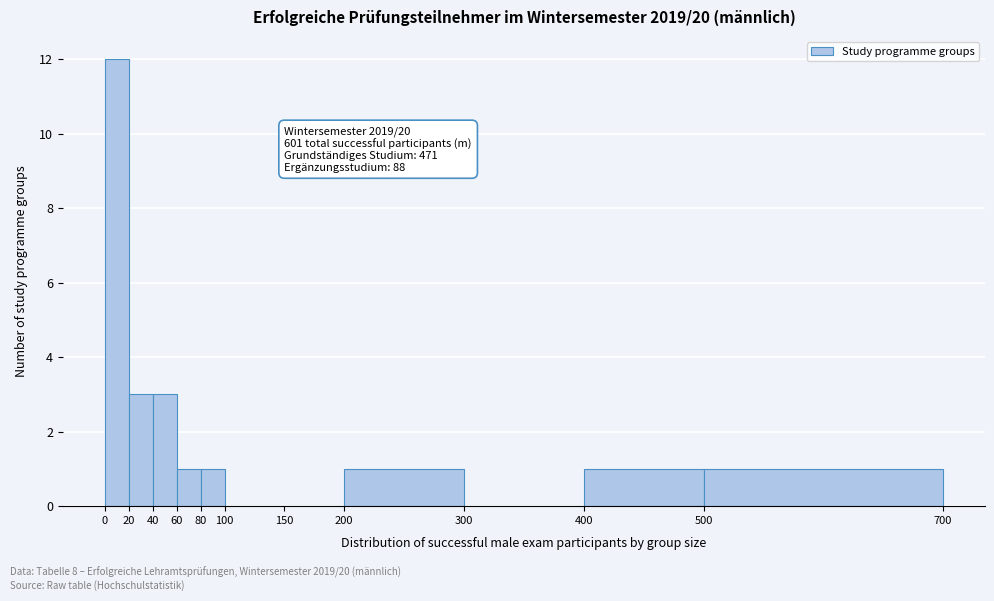

Which range on the x-axis has the tallest bar?

0 to 20